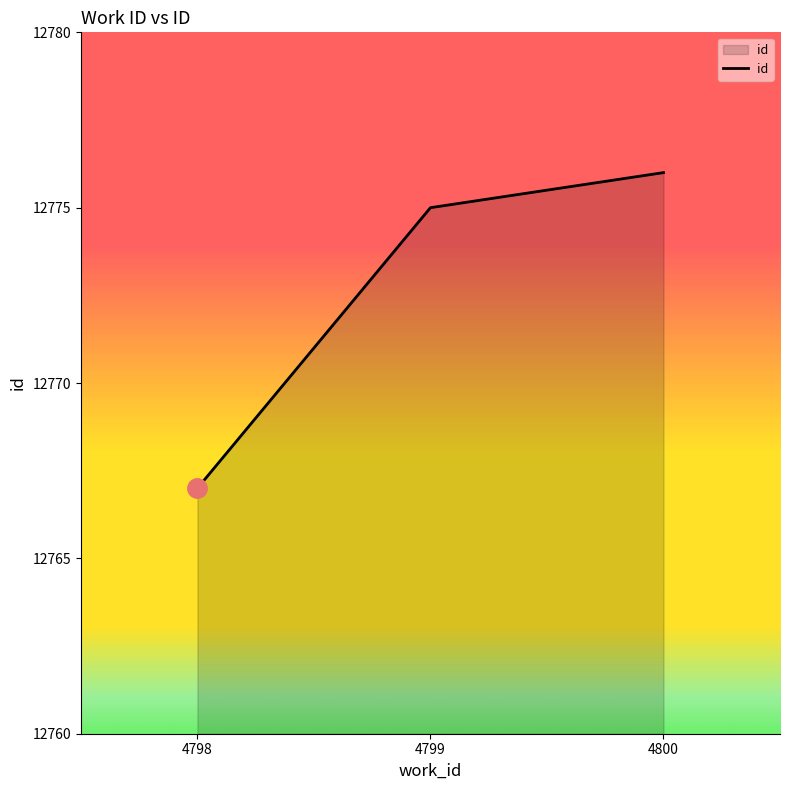

What is the sum of the values at 4798 and 4800?

25543